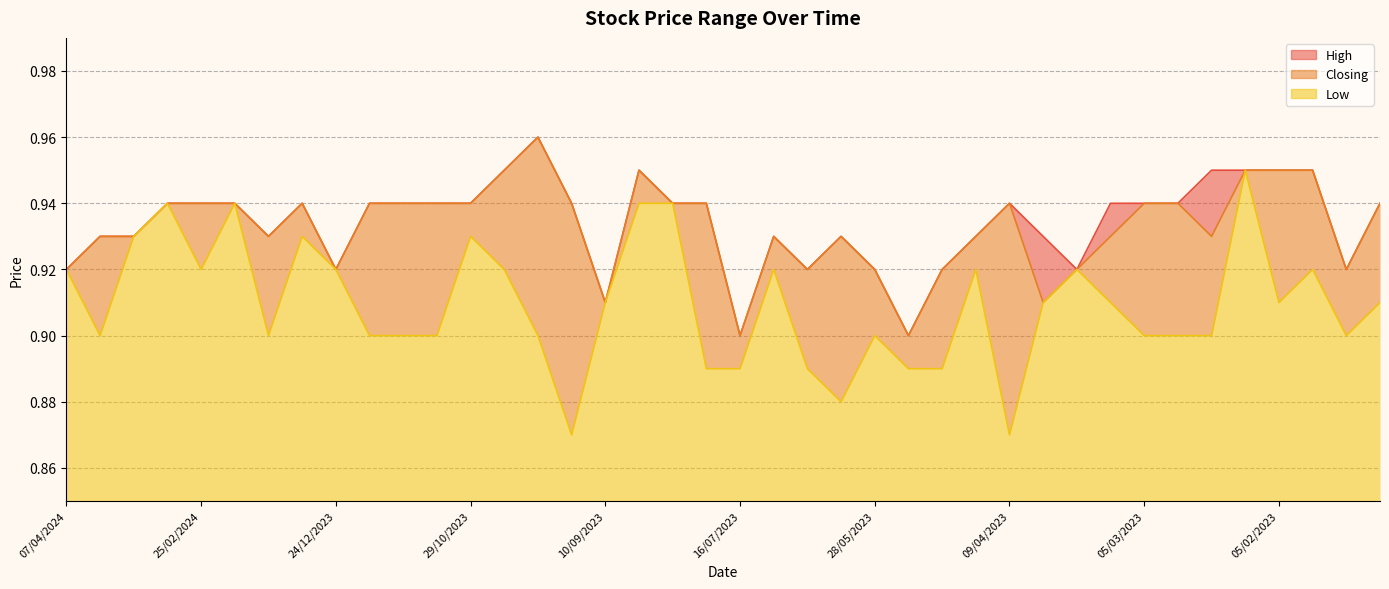

Between 16/07/2023 and 21/05/2023, which series saw the biggest shift?

High